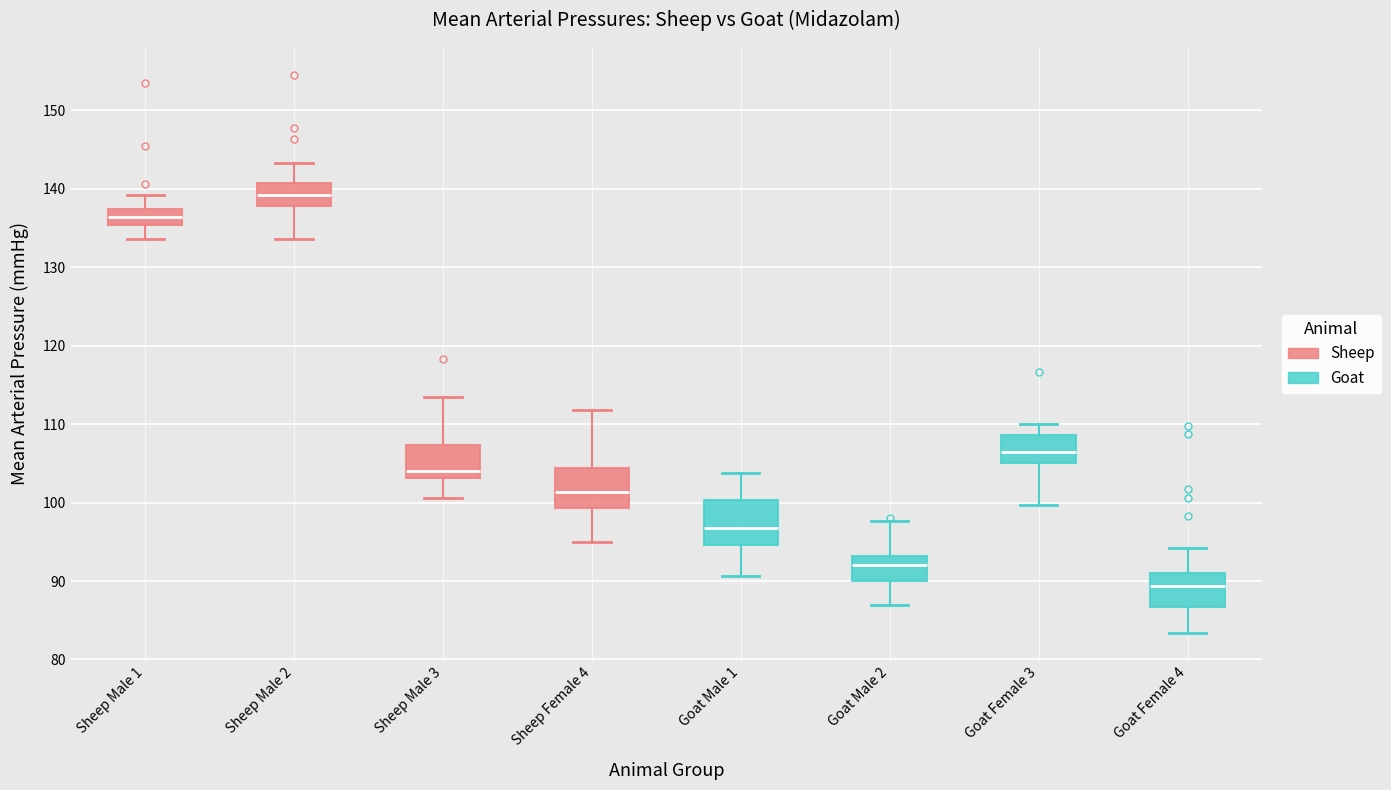

Where does the lower whisker of the box for Goat Female 3 end on the y-axis? The values are not printed on the chart, so give them approximately, as read against the axis.

100